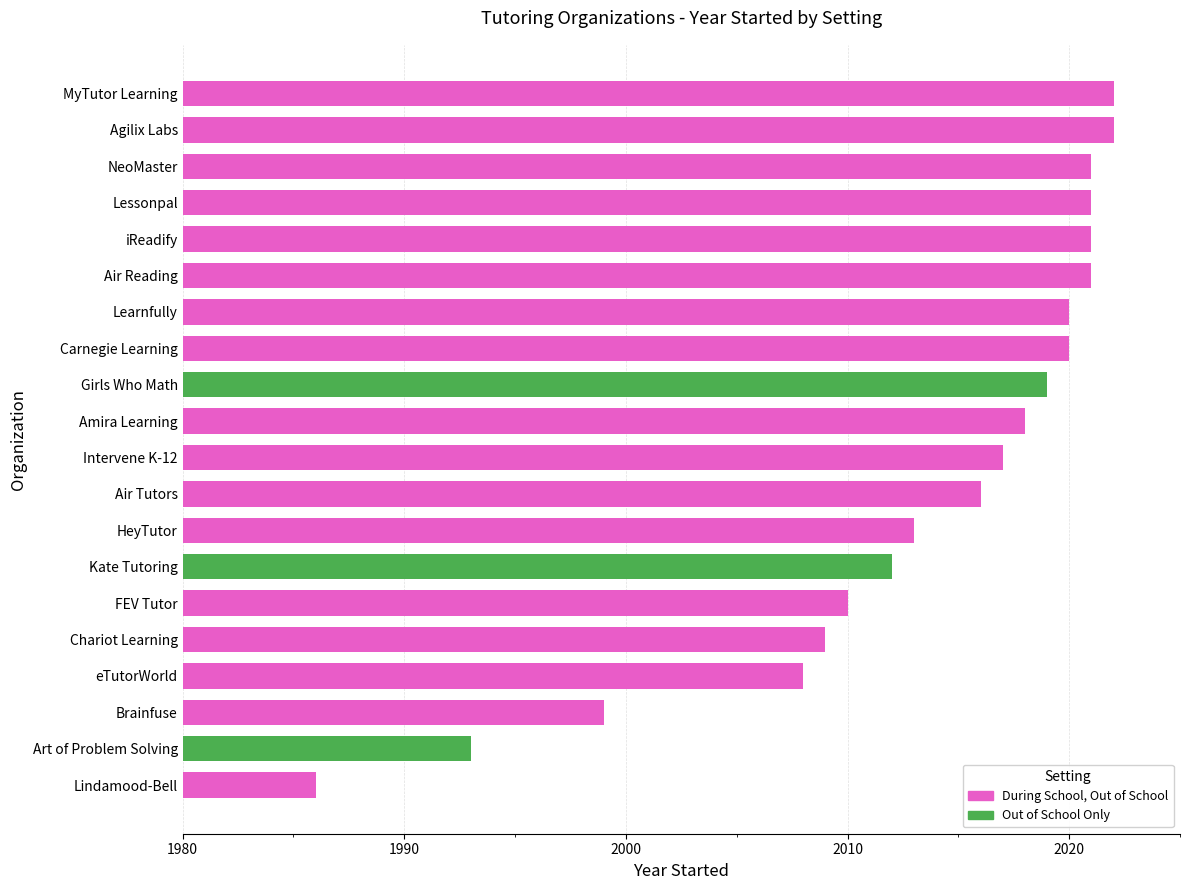

How many data points does each series have?

20